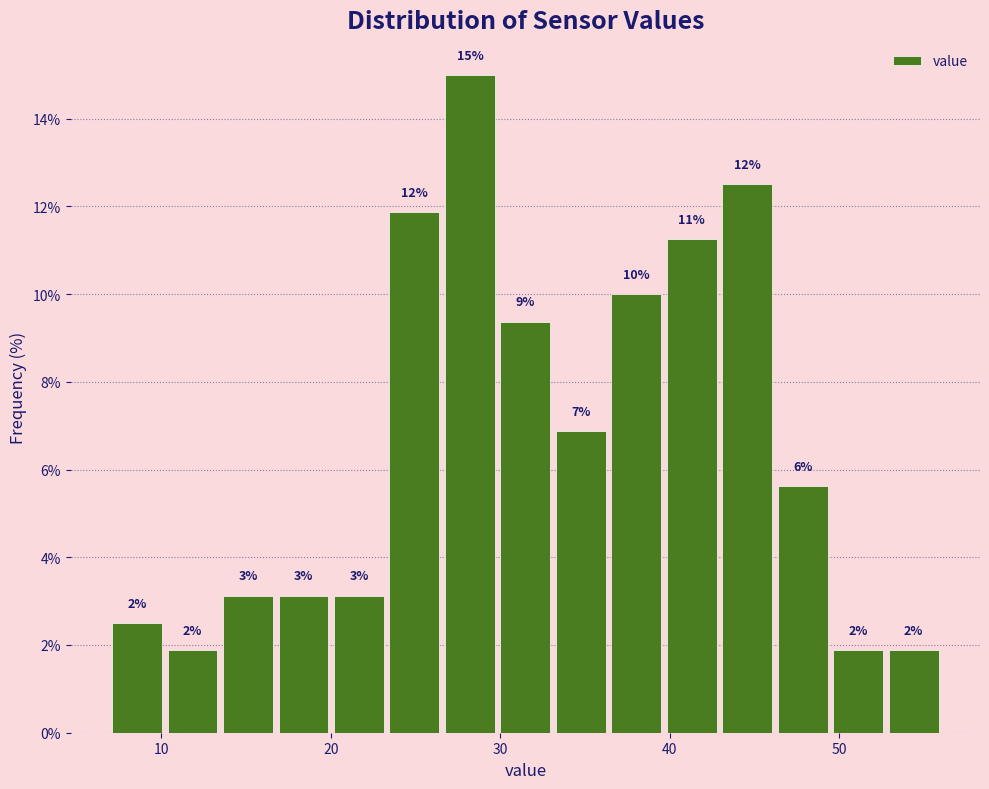

Read against the x-axis, roughly where is the centre of the tallest bar?

28